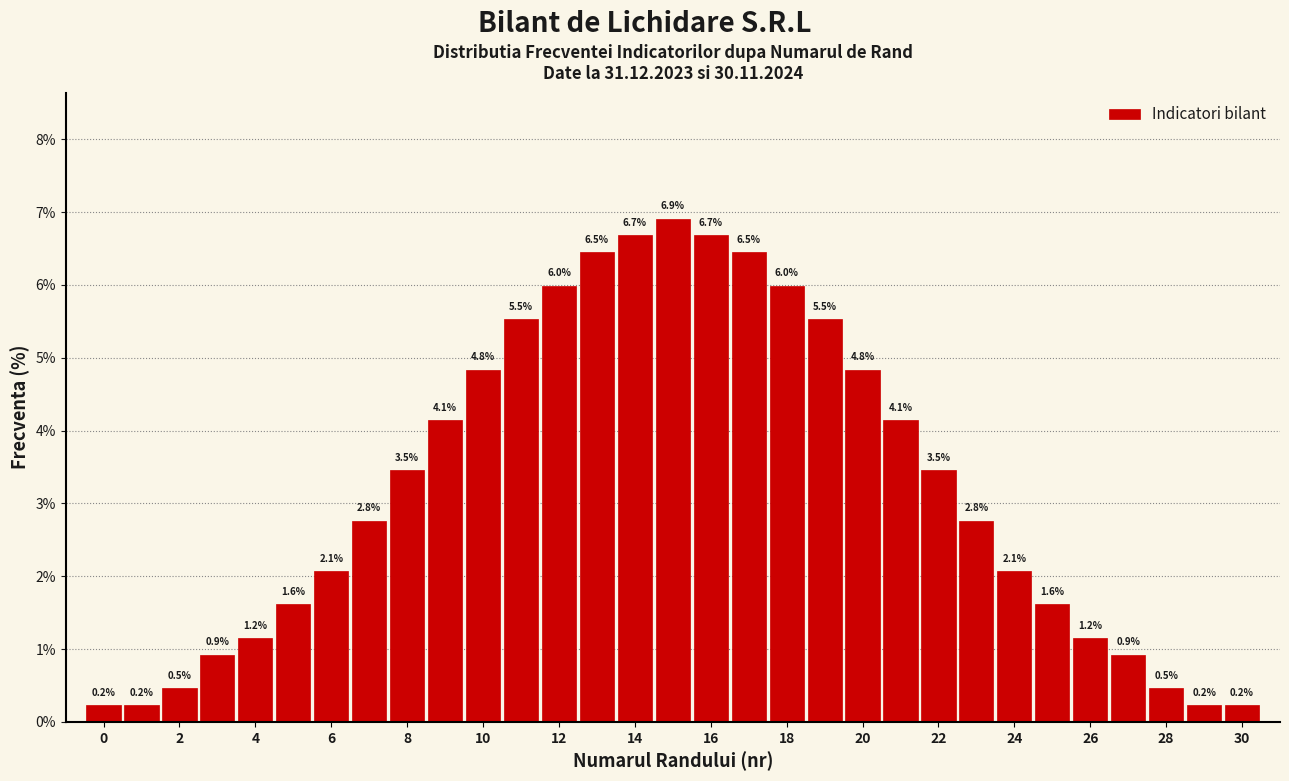

Over which range of the x-axis is the bar tallest?

14.5 to 15.5